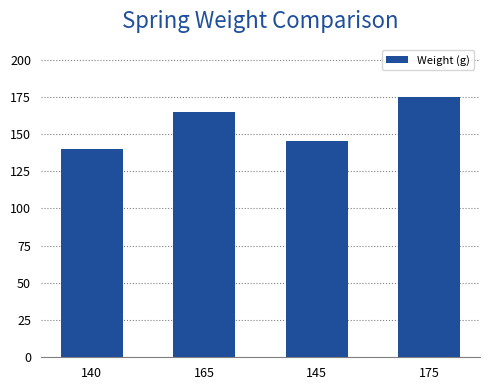

What is the sum of the values at 175 and 165?

340